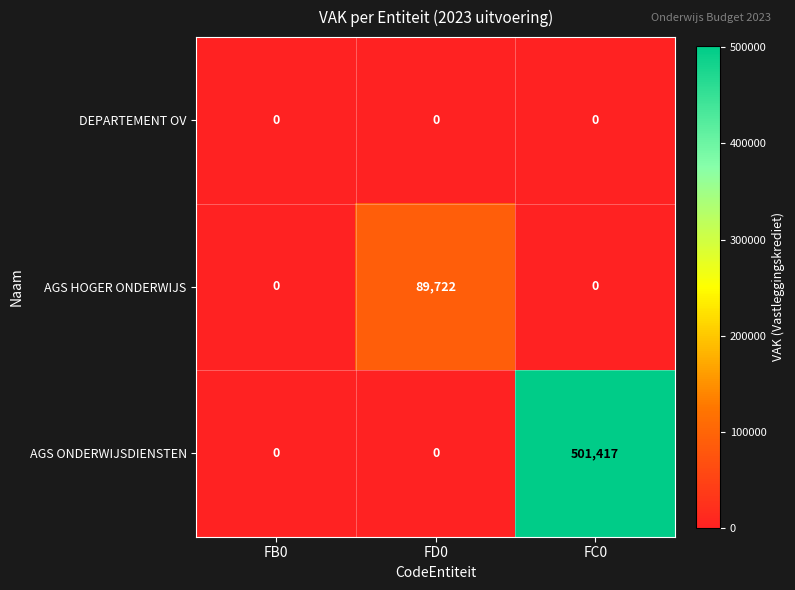

Which series changed the most between FB0 and FD0?

AGS HOGER ONDERWIJS